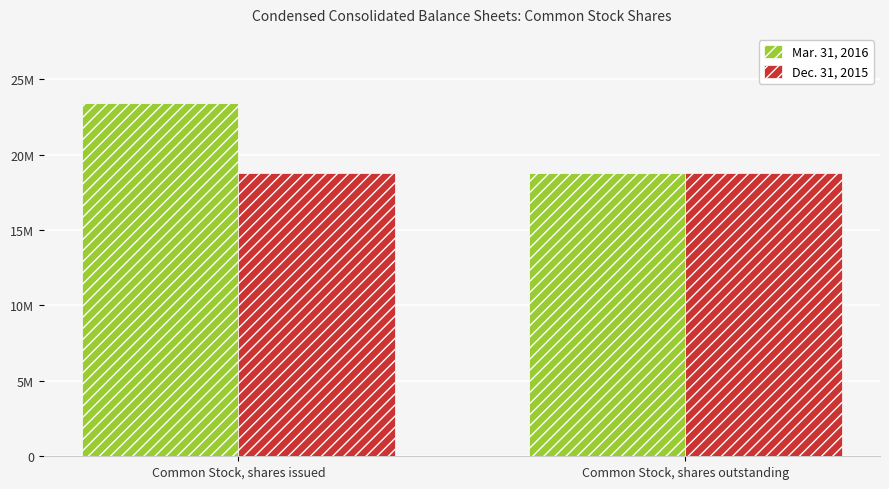

What is the sum of all Mar. 31, 2016 values?

42161159